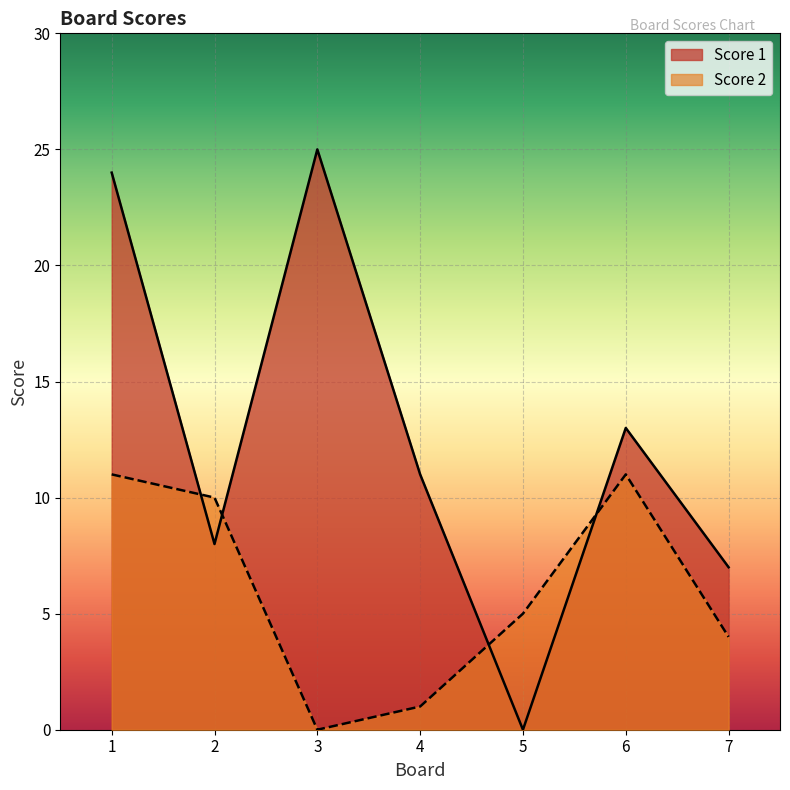

What is the greatest value displayed?

25